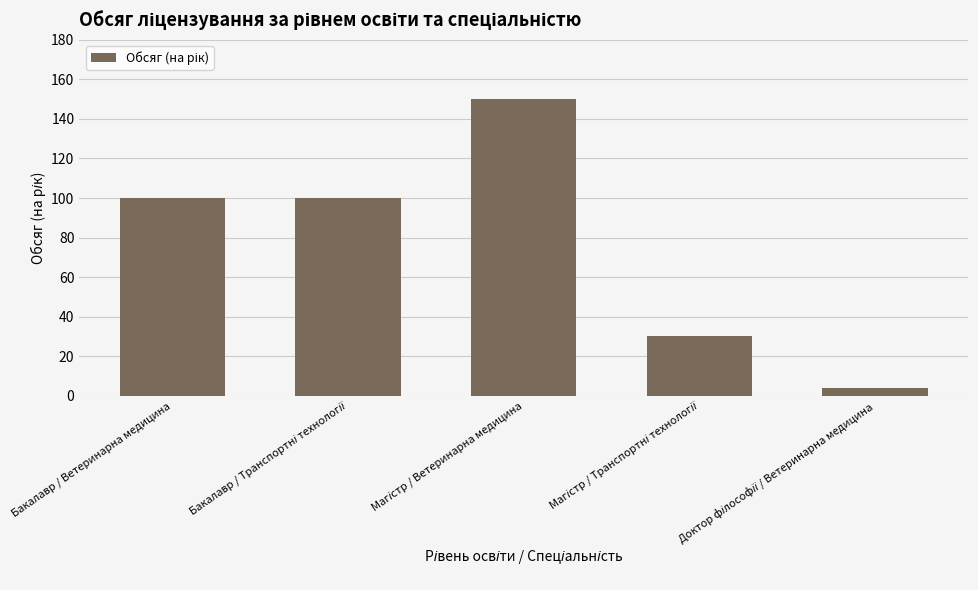

Count the values in the range 30 to 100.

3